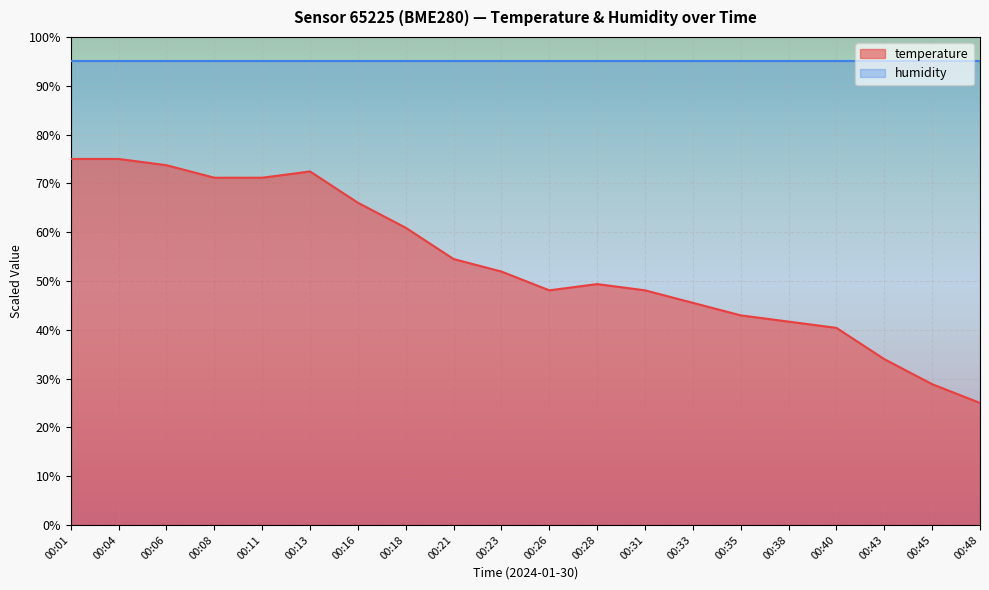

Where is the data nearest to the value 50?

00:28